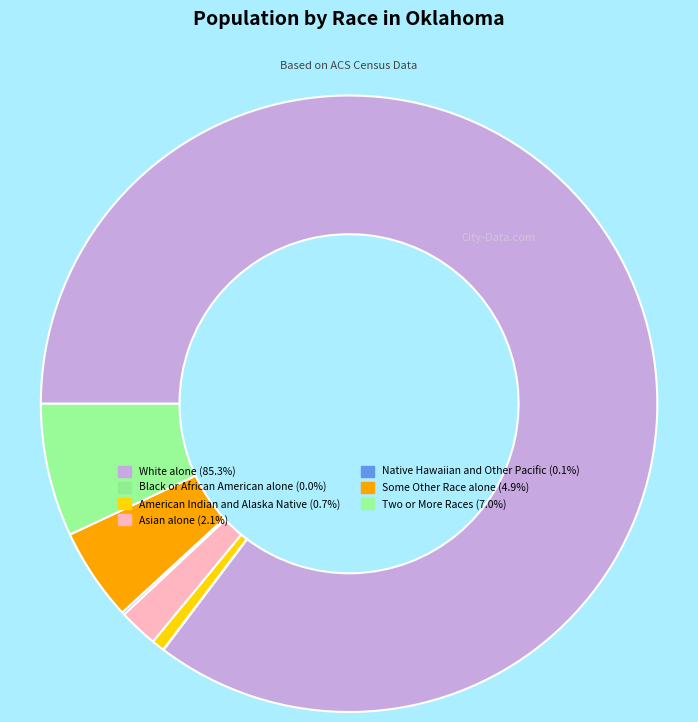

What percentage is the Two or More Races slice, to the nearest percent?

7%